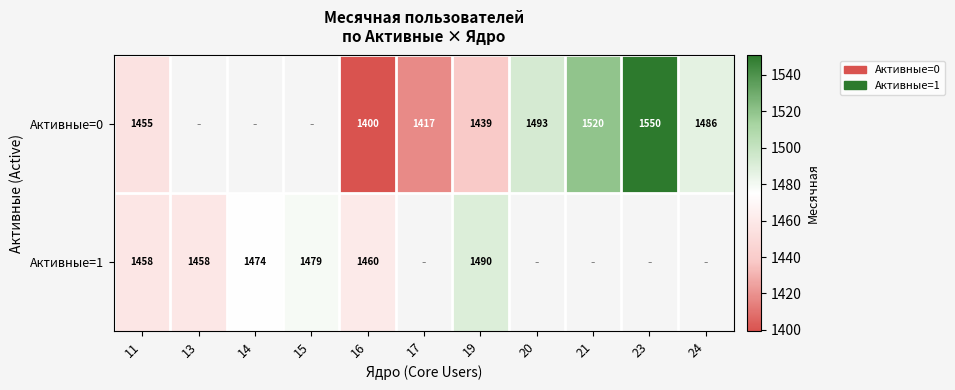

The Активные=0 series shows 908 at 16. True or false?

False